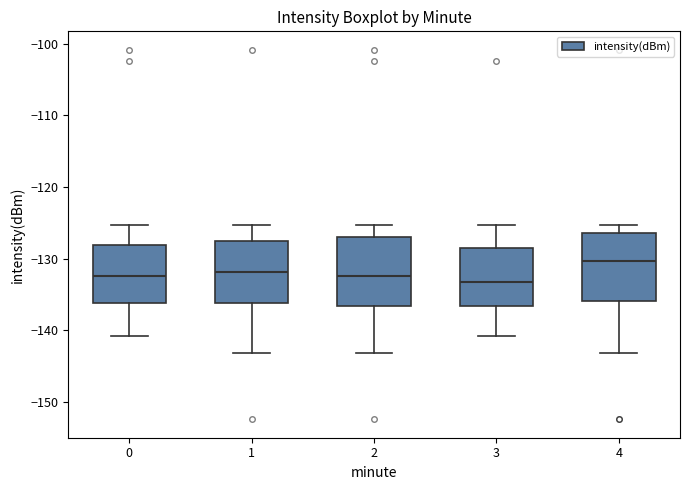

Where does the lower whisker of the box at x = 1 end on the y-axis? The values are not printed on the chart, so give them approximately, as read against the axis.

-143